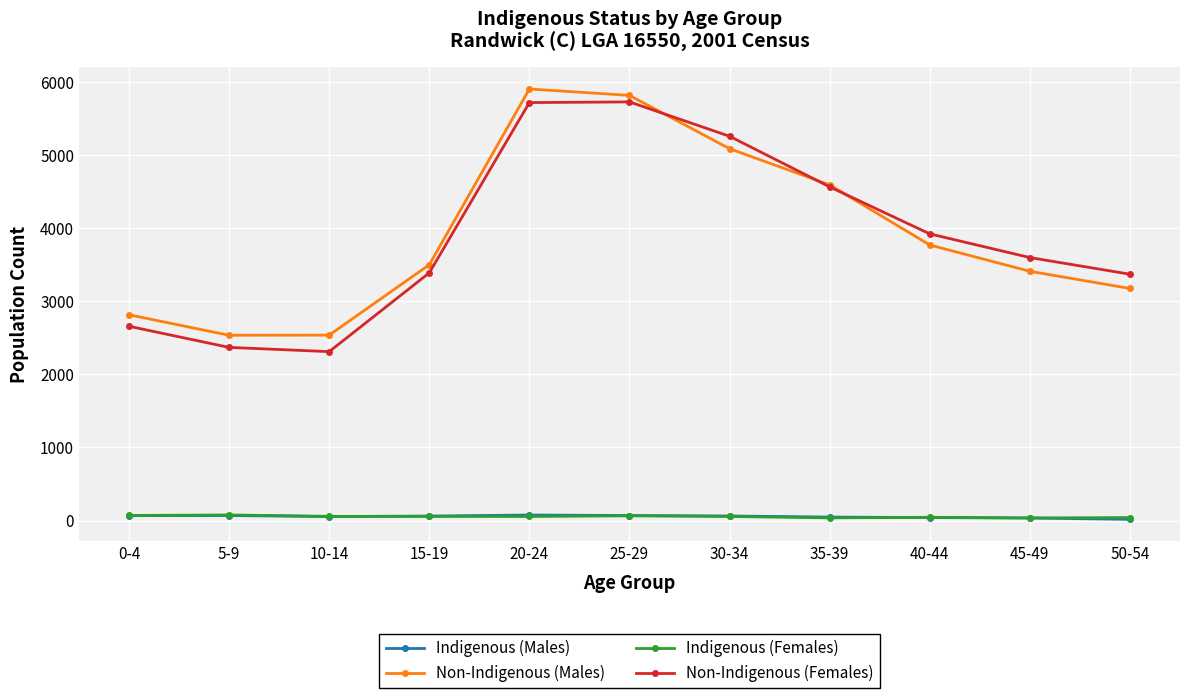

What is the difference between the highest and lowest values at 30-34?

5201